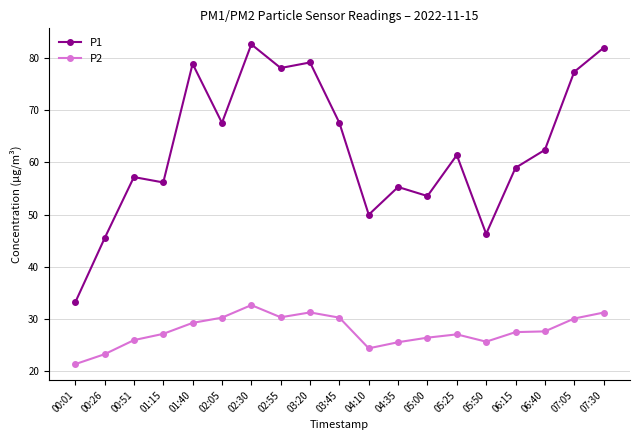

What value does the P1 series have at 06:15?

59.0